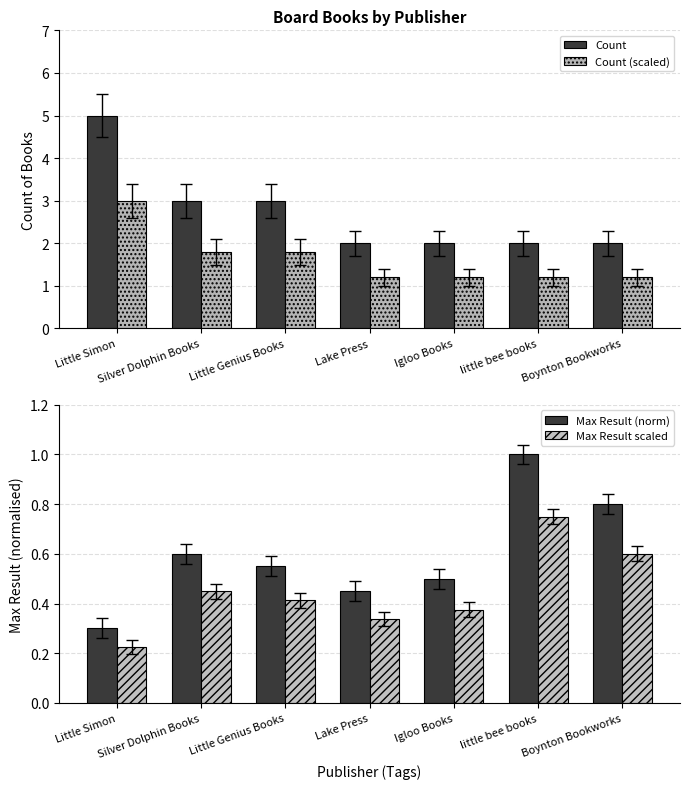

Rank the series by their maximum value, from highest to lowest.

Count, Count (scaled), Max Result (norm), Max Result scaled